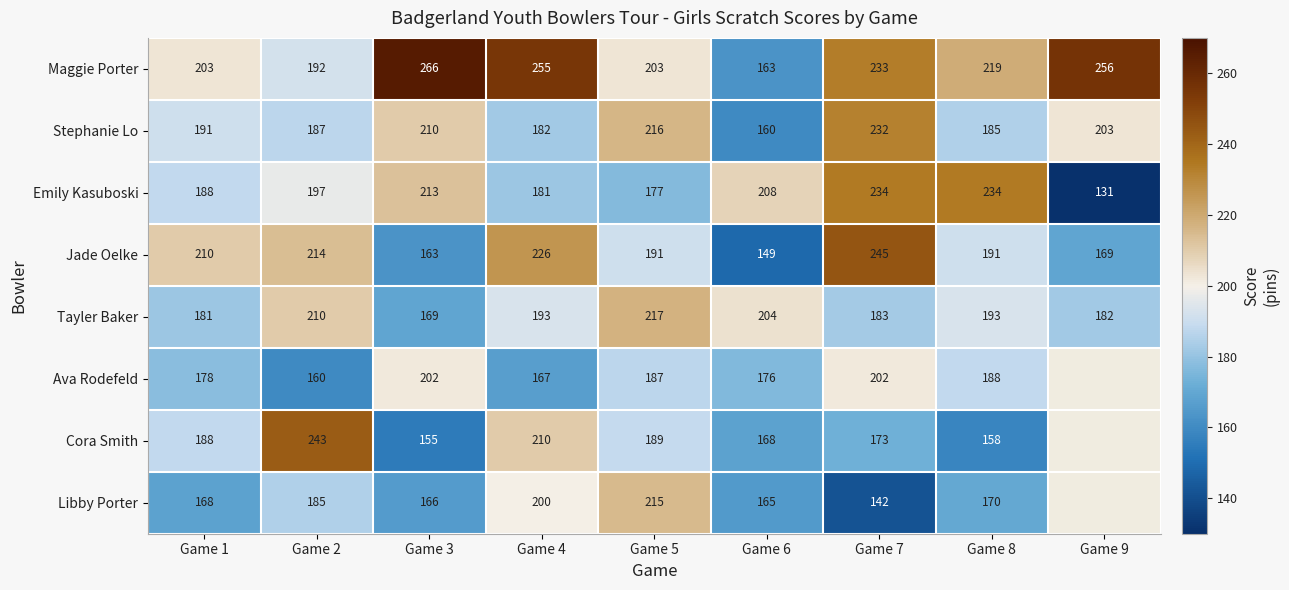

Which category has the lowest value across all series?

Game 9